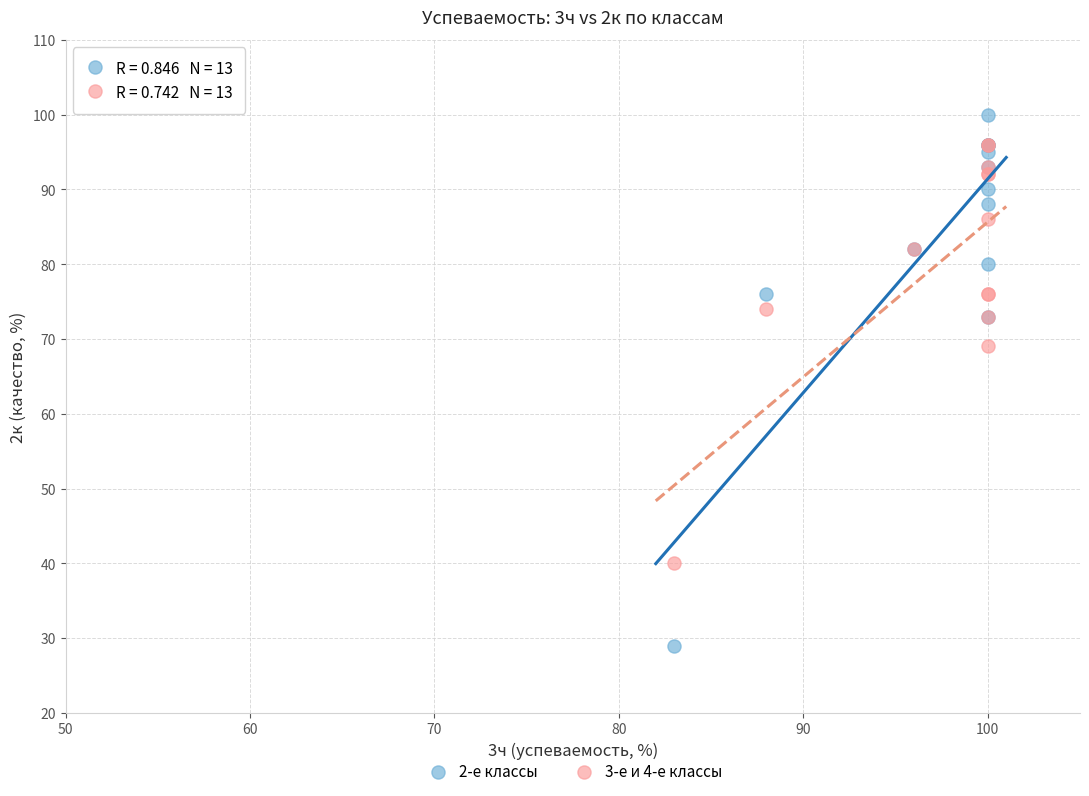

Across all series, what Y value is closest to 64?

69